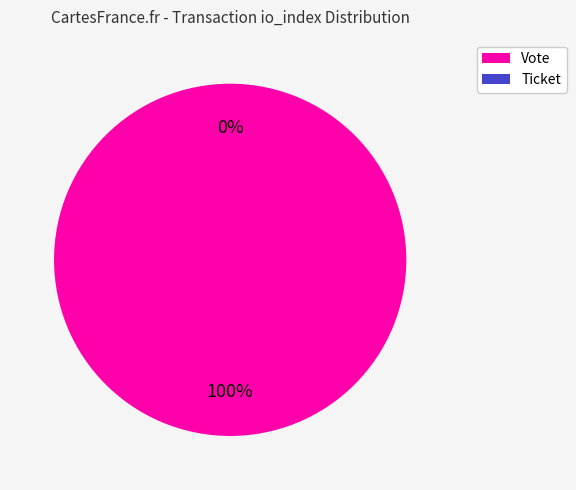

True or false: Vote (io_index=1) accounts for 100% of the total.

True